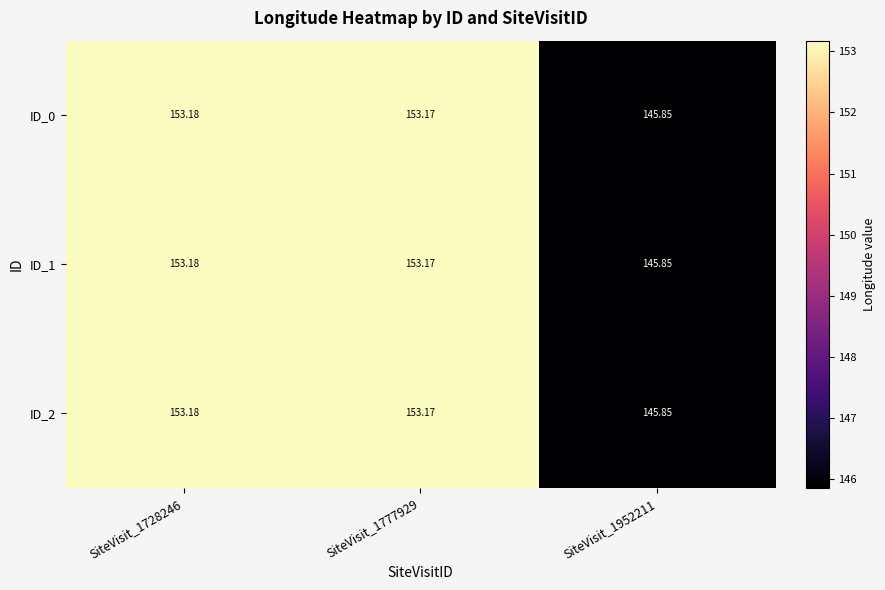

Is the value of ID_2 at SiteVisit_1777929 greater than the value of ID_1 at SiteVisit_1952211?

Yes